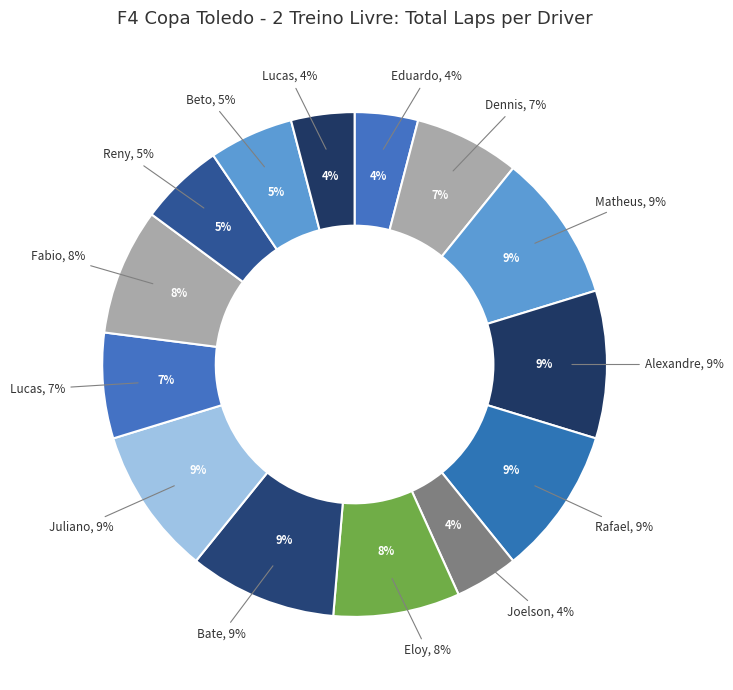

Which category has the biggest portion of the pie?

Matheus Hamilton